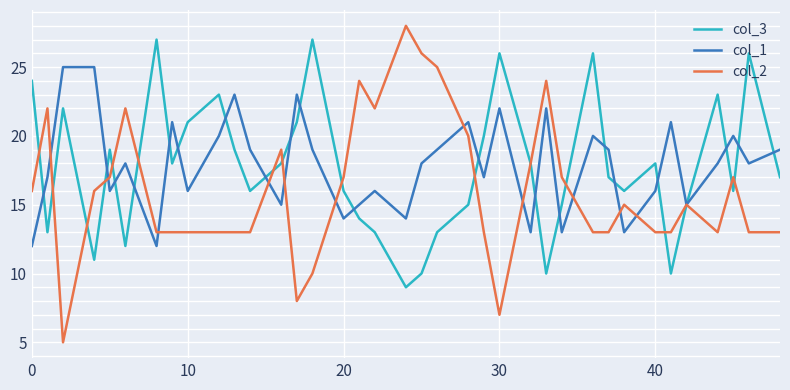

What are all the series names shown in the legend?

col_3, col_1, col_2